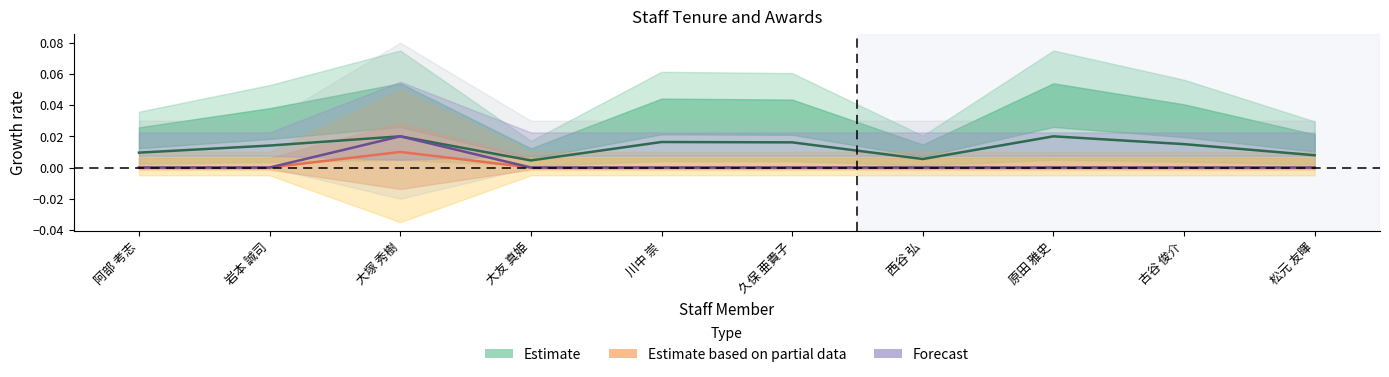

Count the Forecast values in the range 0 to 1.

10